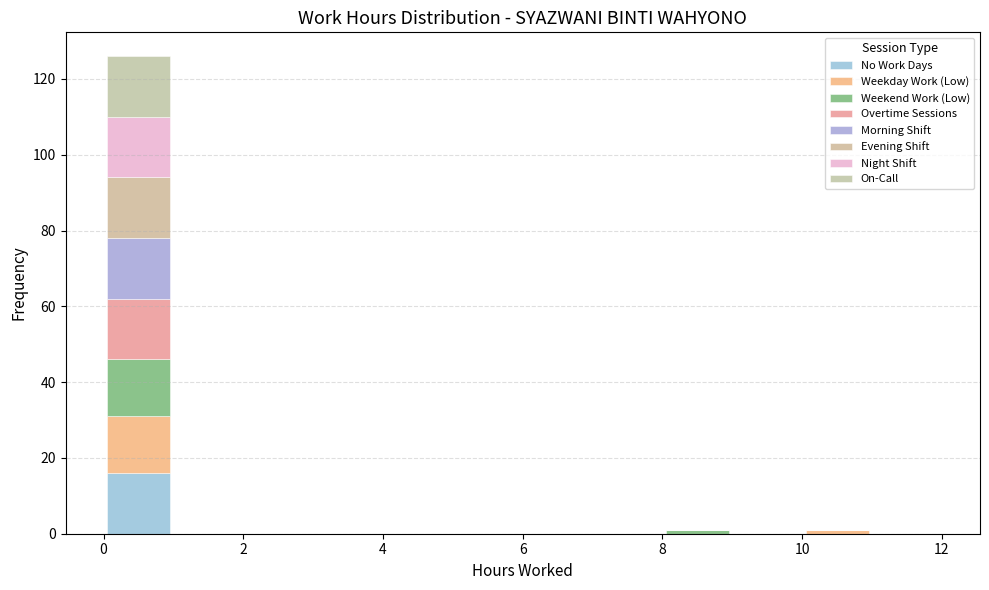

Which range on the x-axis has the tallest stacked bar (by total height)?

0 to 1